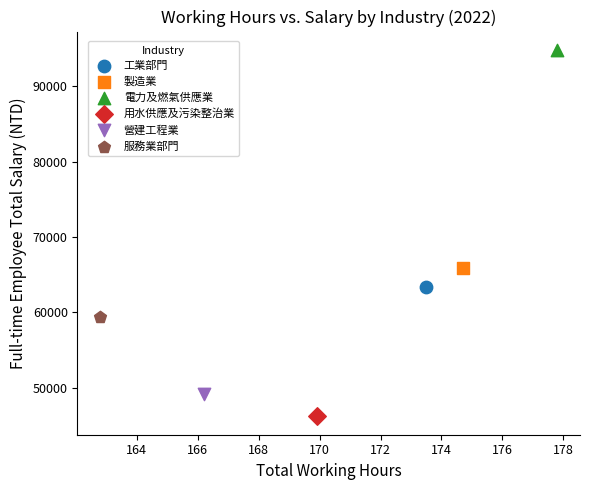

Which series contains the highest Y value?

電力及燃氣供應業